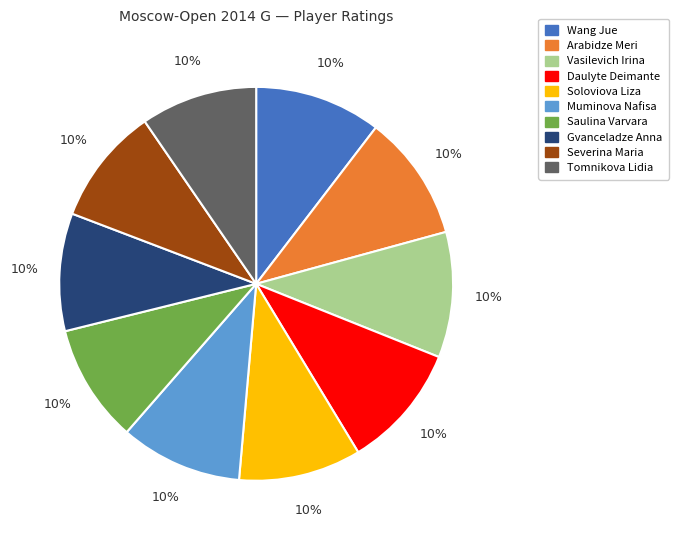

Is it true that Soloviova Liza is 24% of the pie?

False